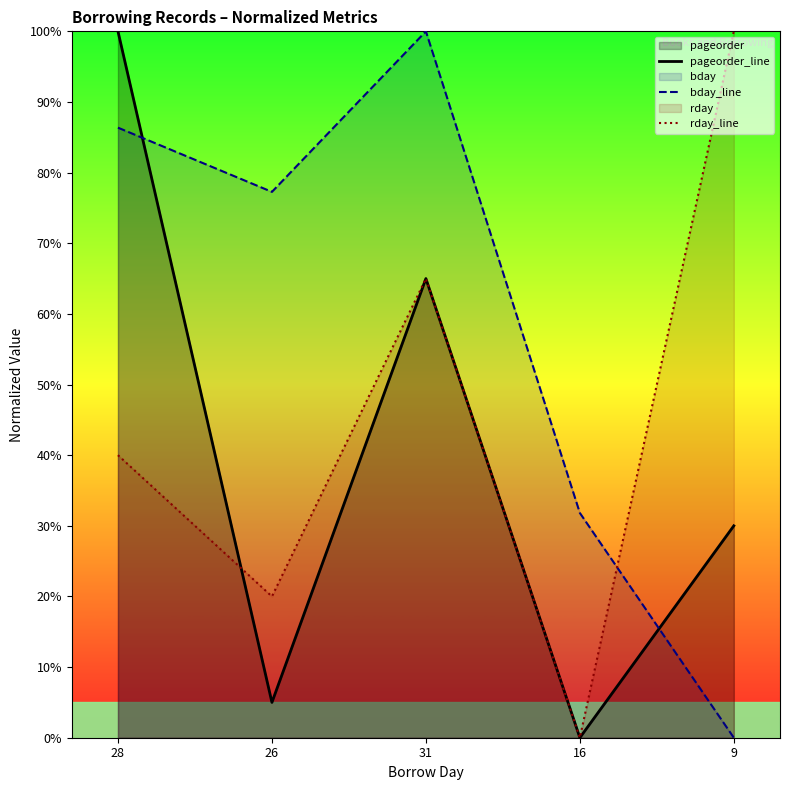

How many data points in rday_line are above 40?

2